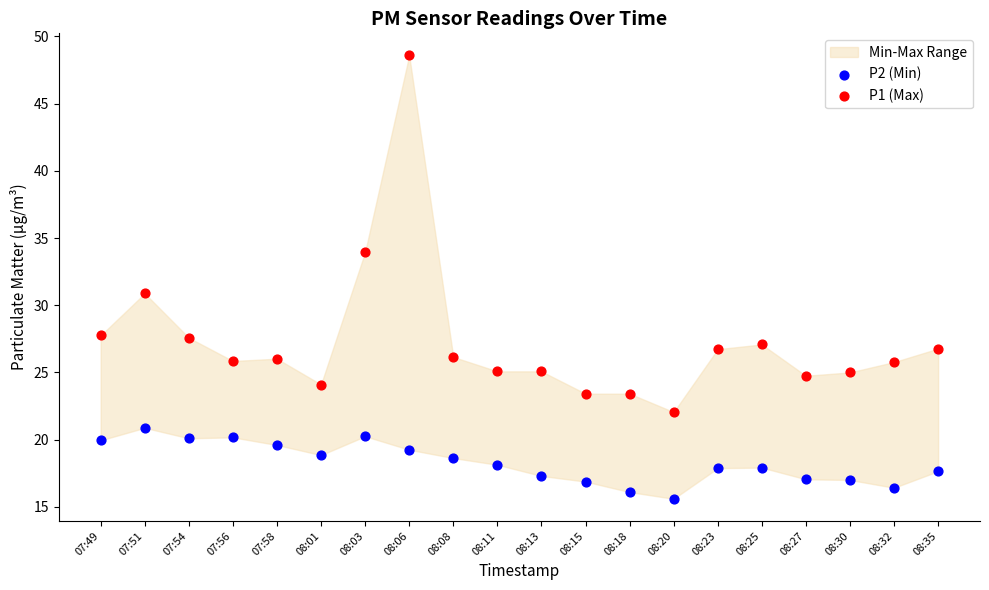

Which series reaches the maximum Y coordinate?

P1 (Max)